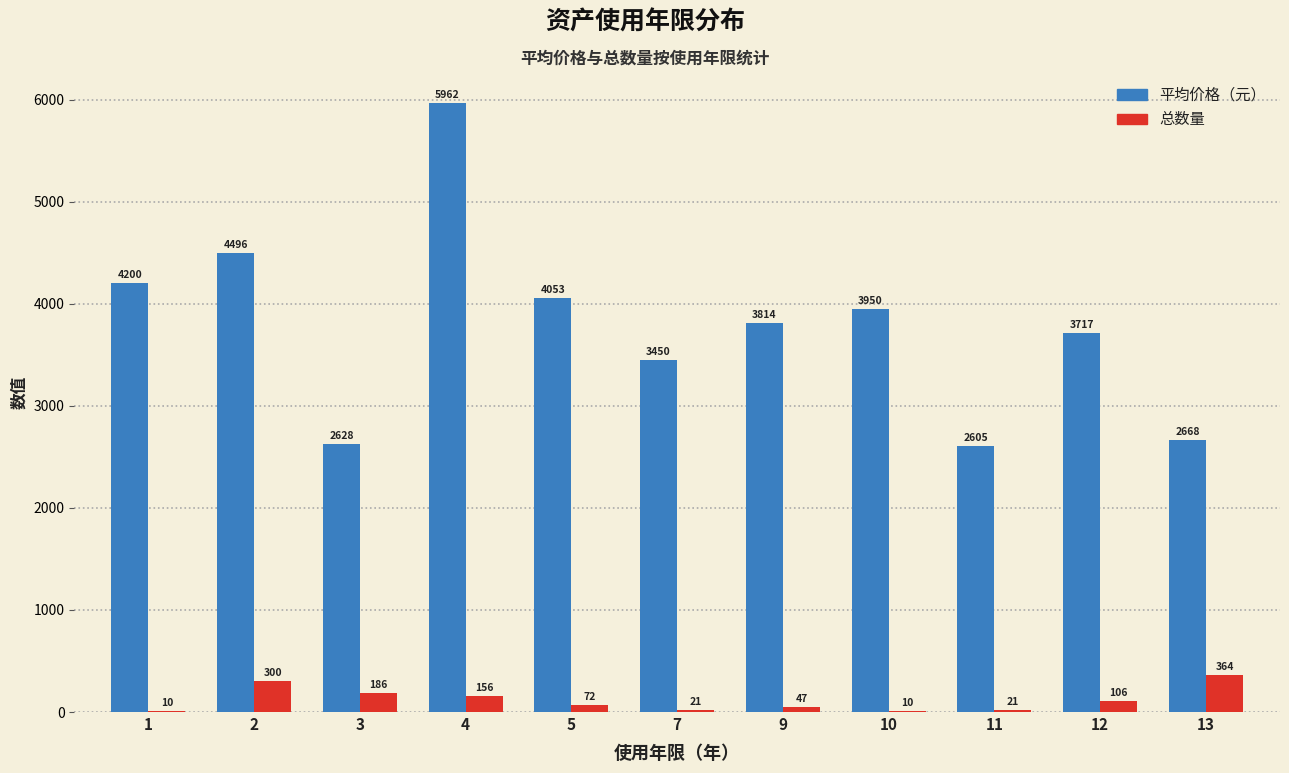

Is it true that 总数量 equals 106 at 12?

True